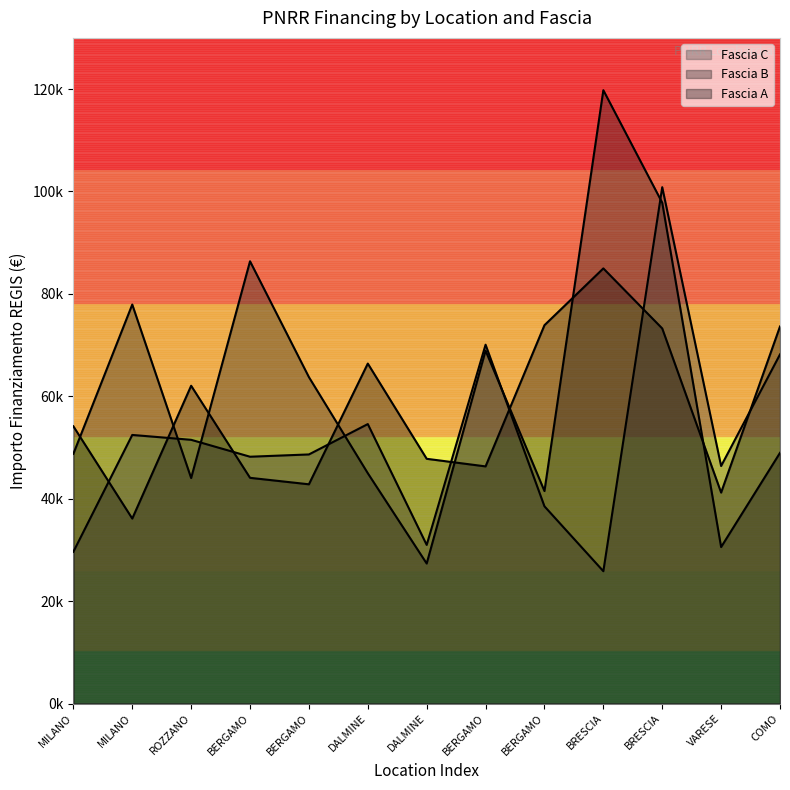

List the series in order of their overall mean, lowest first.

Fascia C, Fascia A, Fascia B